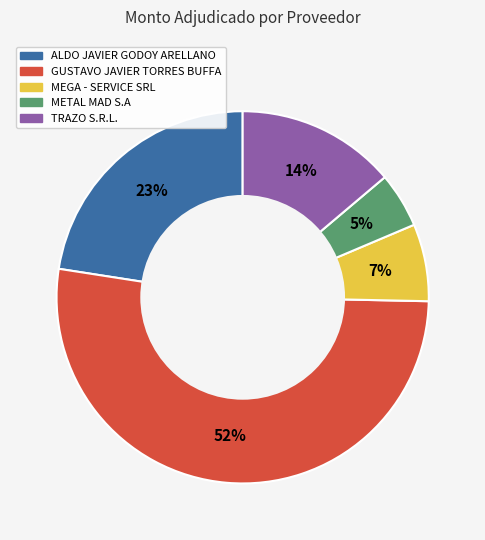

Does ALDO JAVIER GODOY ARELLANO account for over 50% of the chart?

No